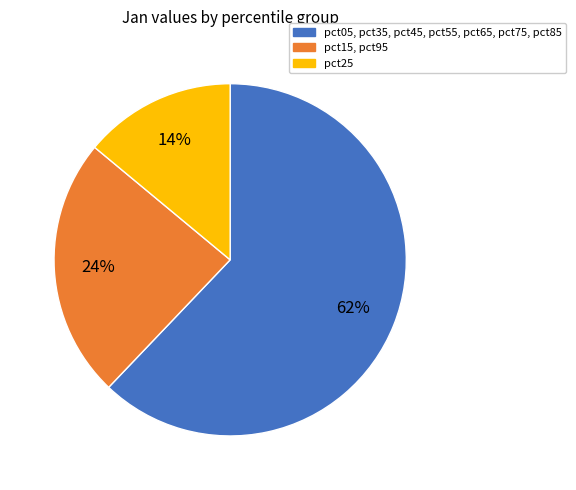

Does any single category account for the majority?

Yes